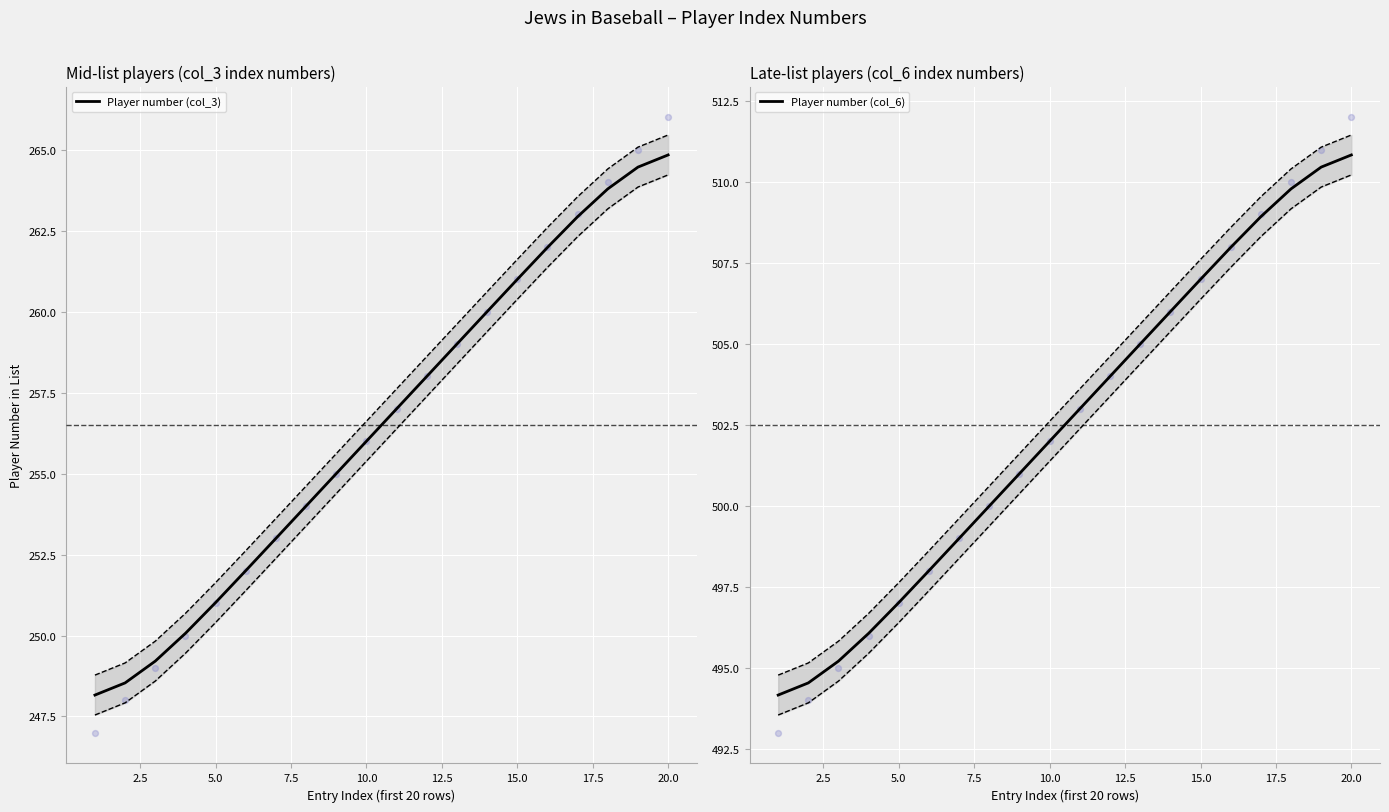

Which series has the largest Y range (max minus min)?

Player number (col_3)